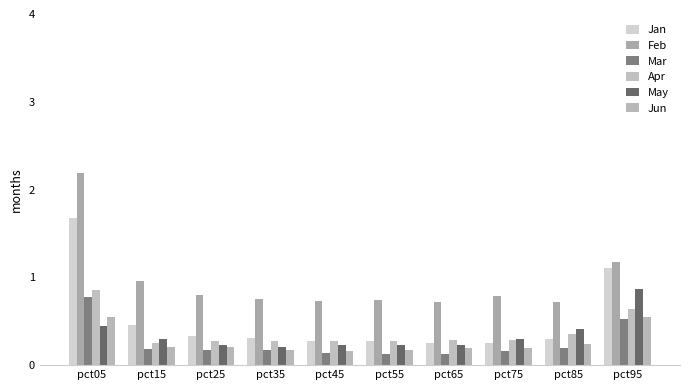

What are all the series names shown in the legend?

Jan, Feb, Mar, Apr, May, Jun